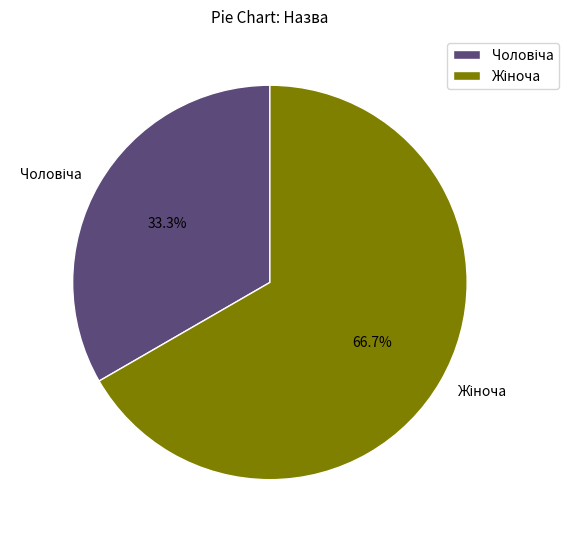

Does any single category account for the majority?

Yes